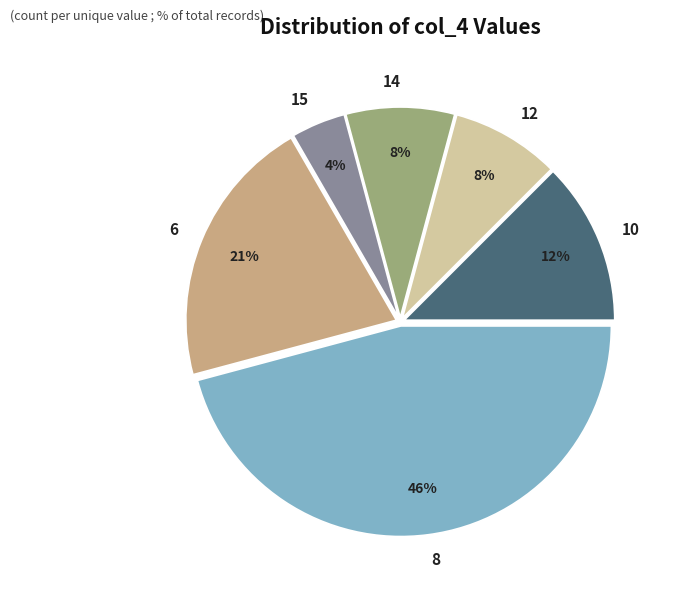

Count the number of slices in the pie.

6